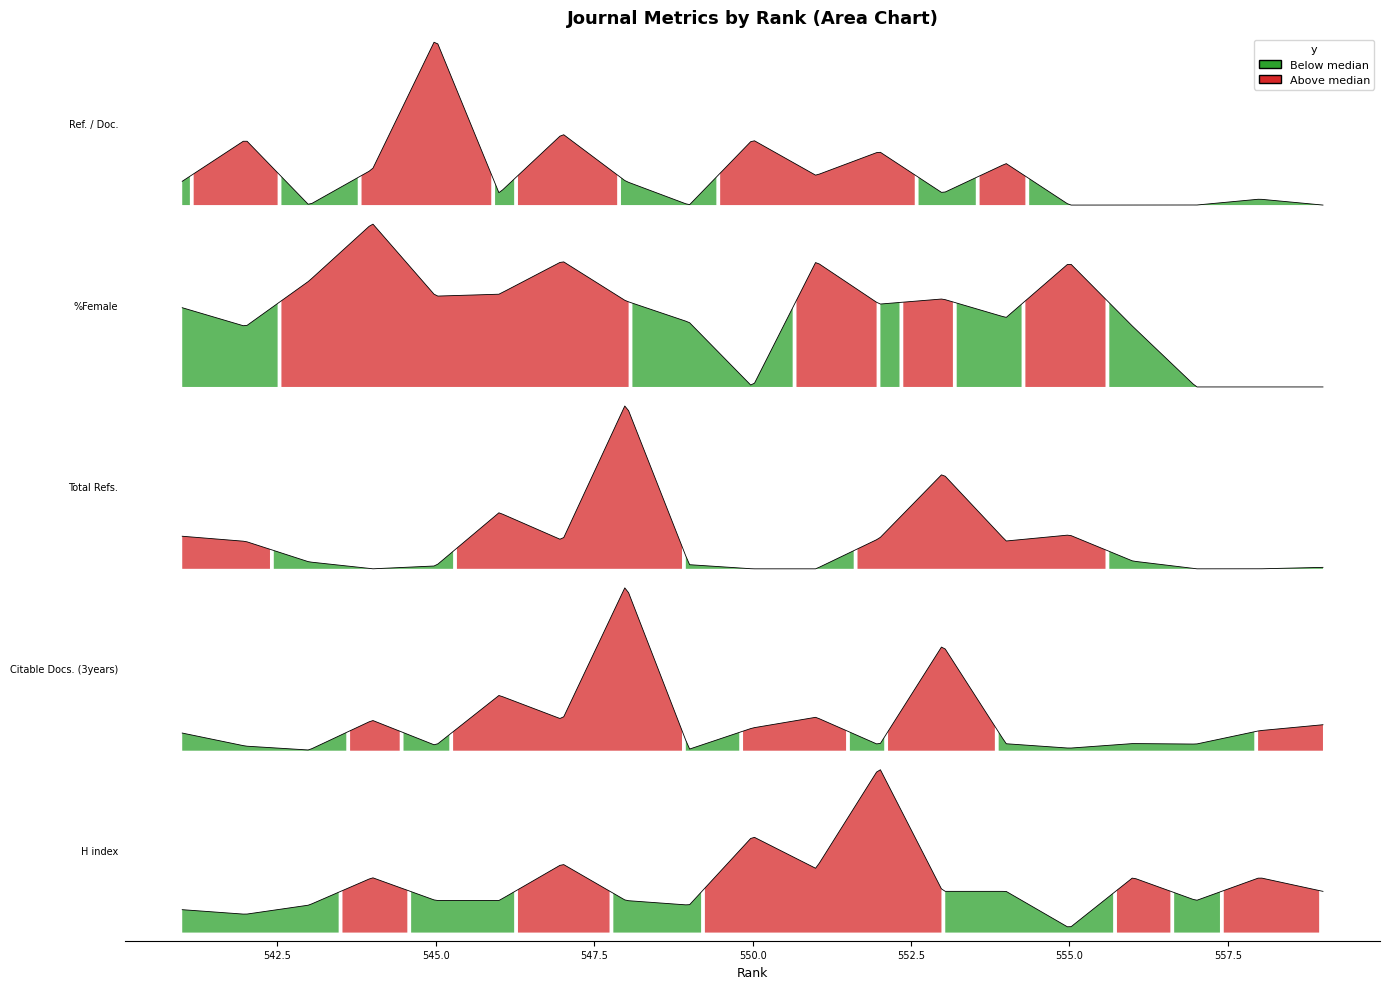

List the labels in order of Total Refs. value, smallest first.

558, 557, 551, 550, 544, 559, 545, 549, 543, 556, 542, 554, 547, 552, 541, 555, 546, 553, 548